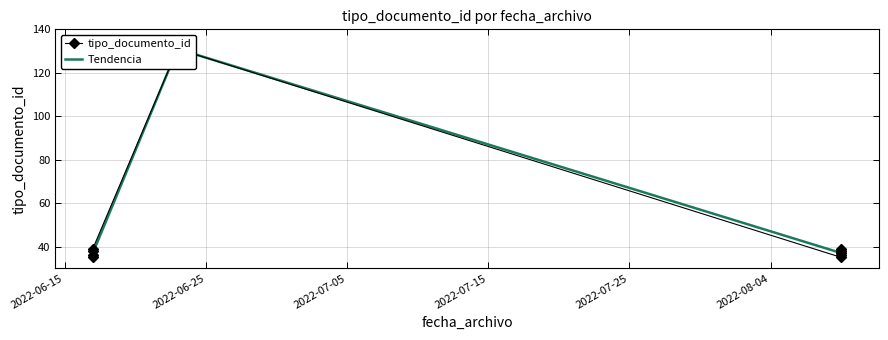

Is the value of Tendencia at 2022-07-05 greater than the value of tipo_documento_id at 9?

No